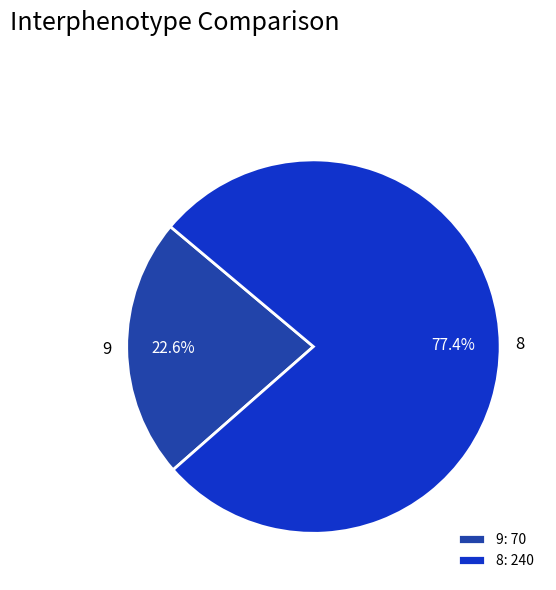

Which slice is the smallest?

9